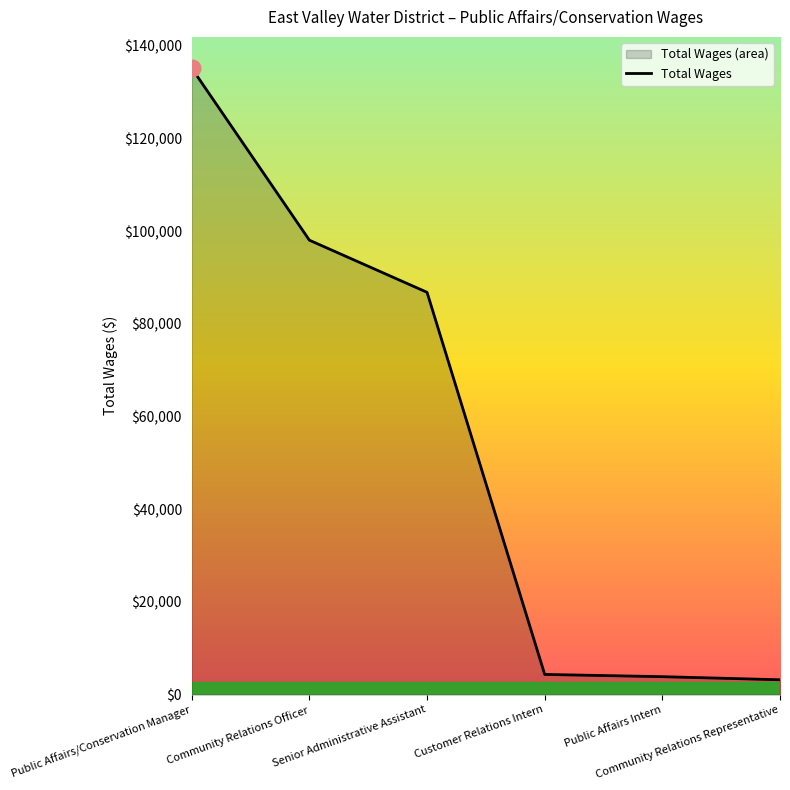

At which label does the data first exceed 86835?

Public Affairs/Conservation Manager